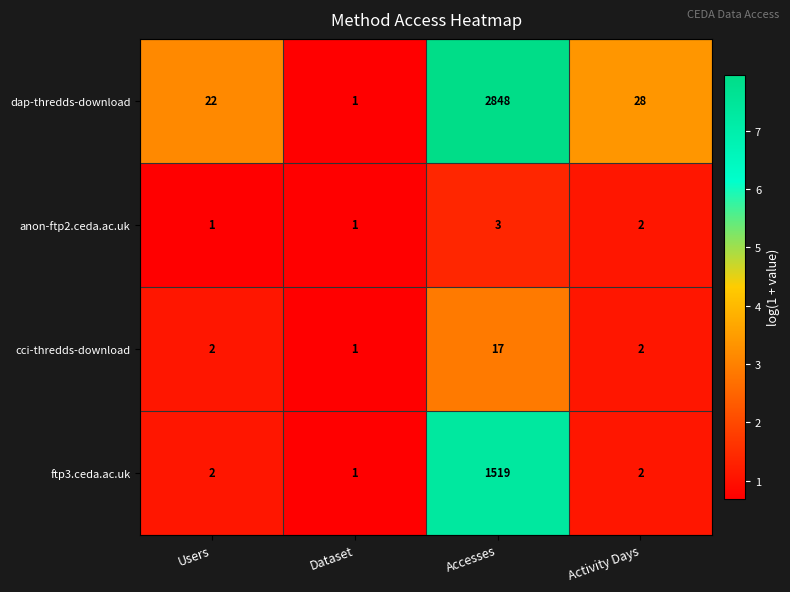

Reading left to right, what are all the values shown in this chart?

dap-thredds-download: 22	1	2848	28
anon-ftp2.ceda.ac.uk: 1	1	3	2
cci-thredds-download: 2	1	17	2
ftp3.ceda.ac.uk: 2	1	1519	2